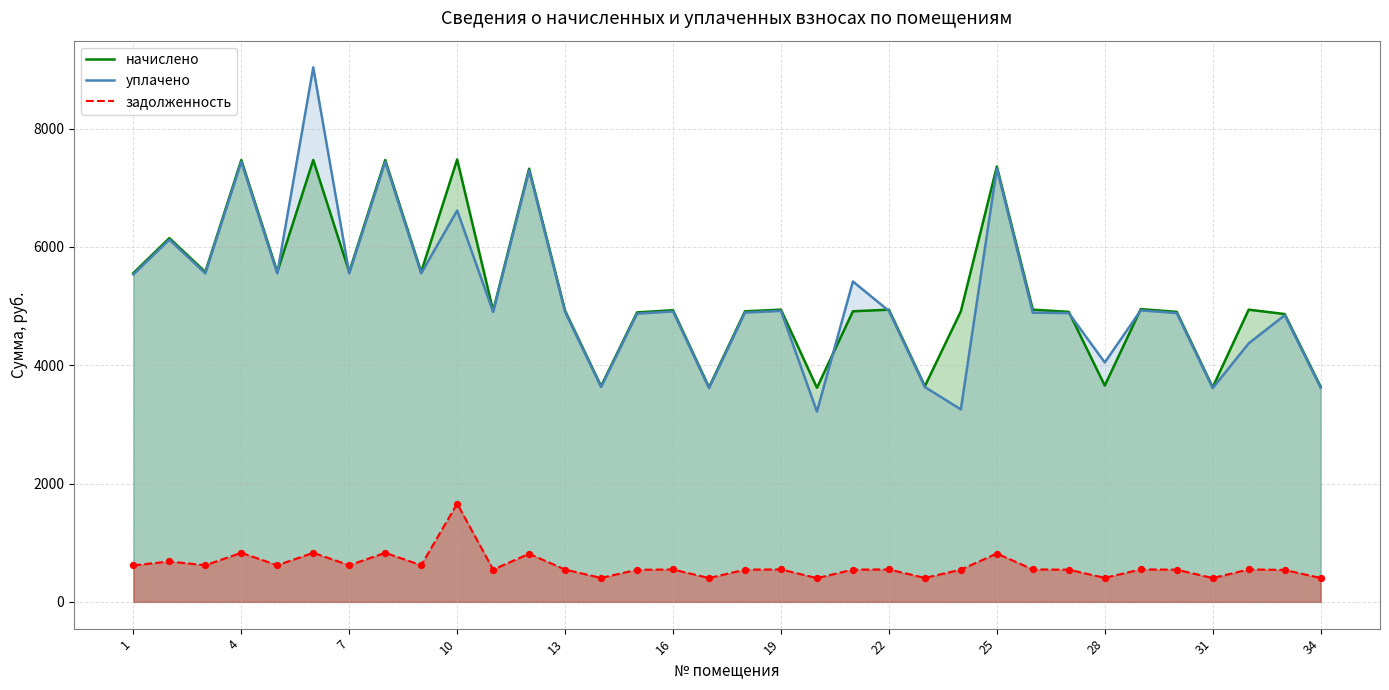

Which series has the largest range (max minus min)?

уплачено